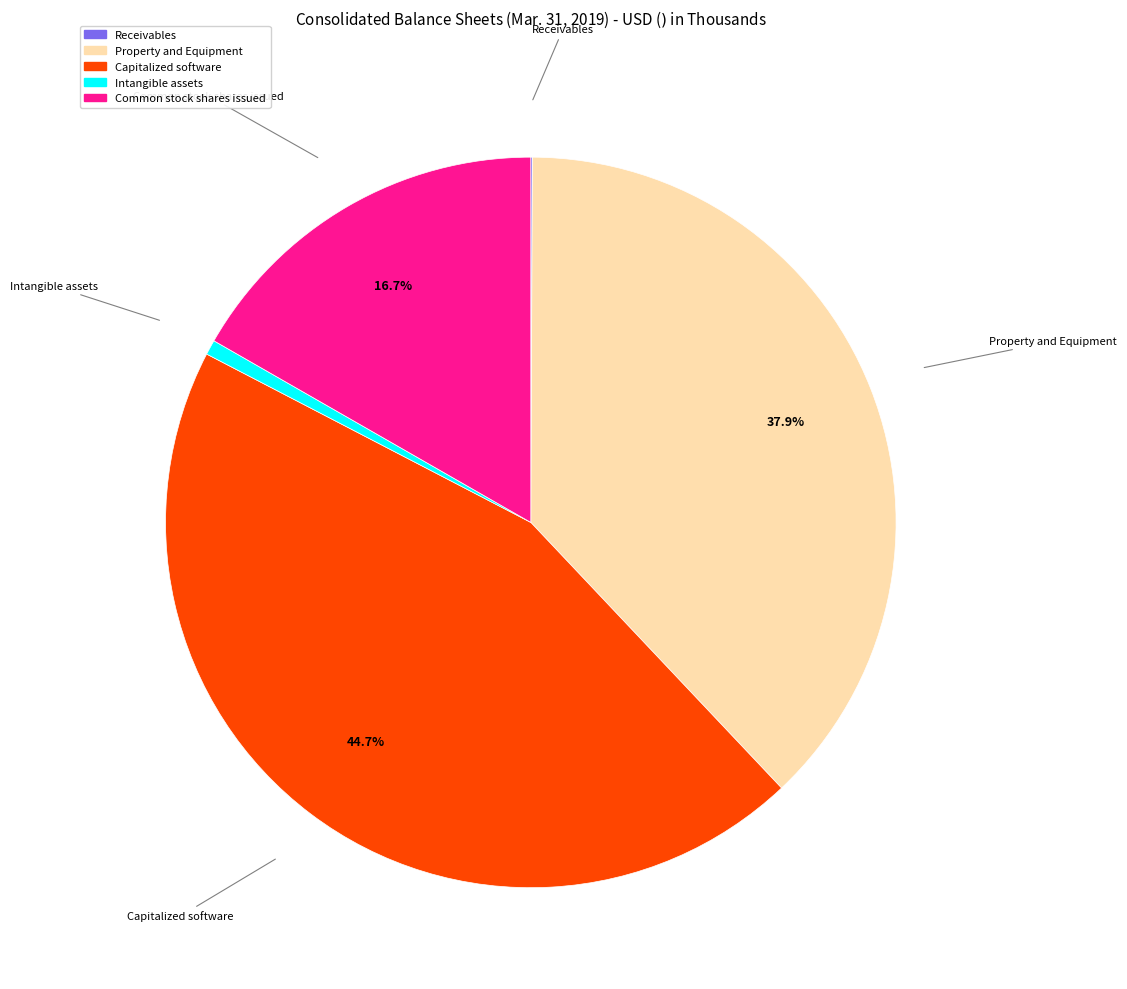

Does any single category account for the majority?

No